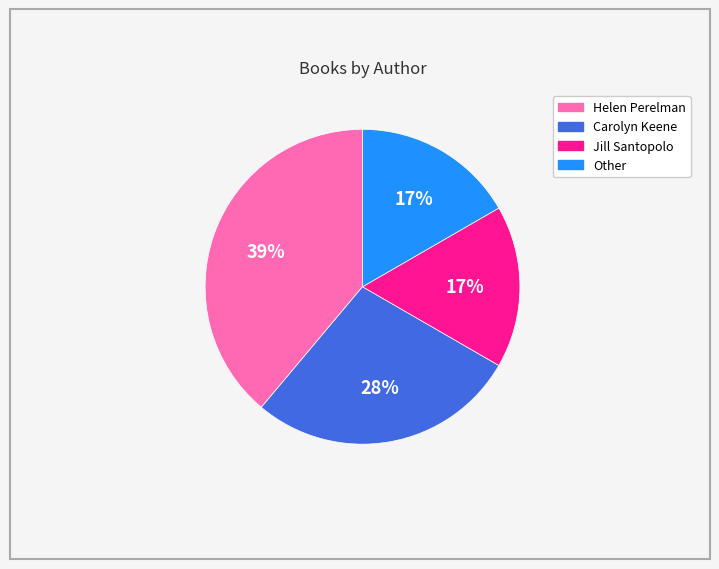

To the nearest percent, what is the average slice percentage?

25%